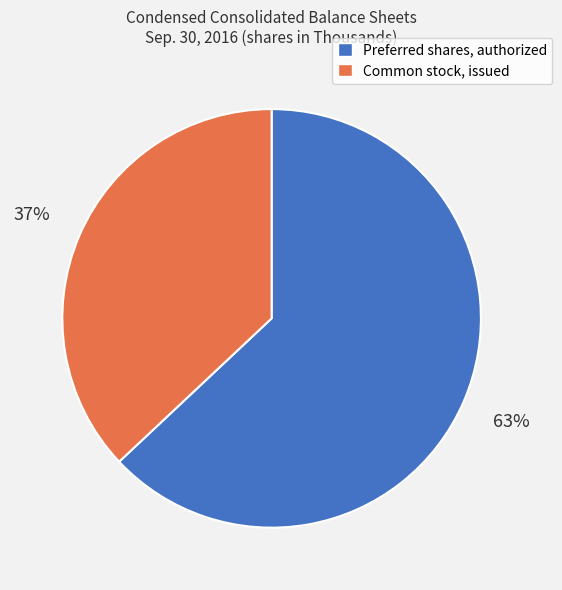

Rank the categories by value from lowest to highest.

Common stock, issued, Preferred shares, authorized